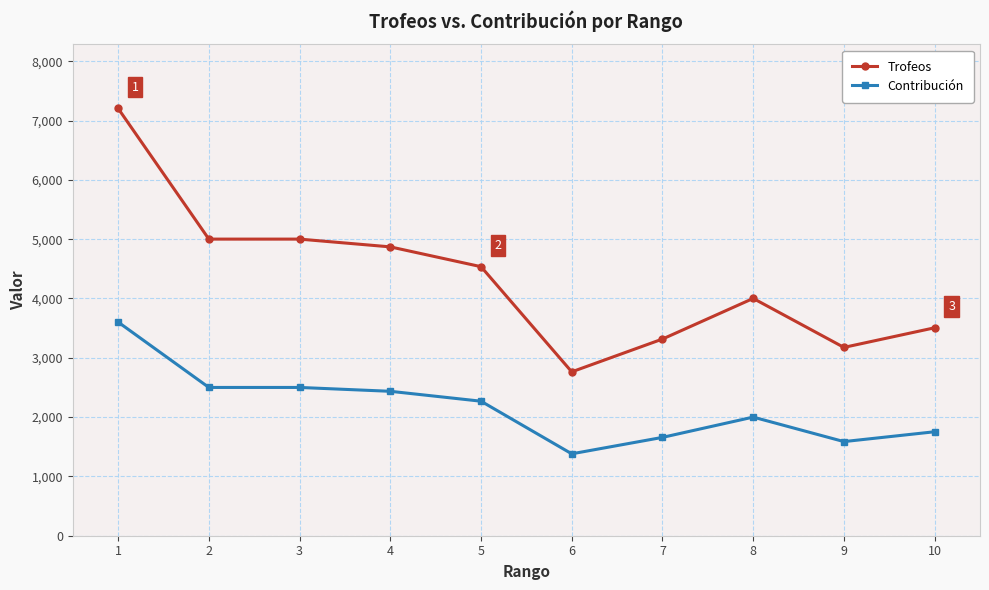

True or false: Contribución and Trofeos cross at least once.

False